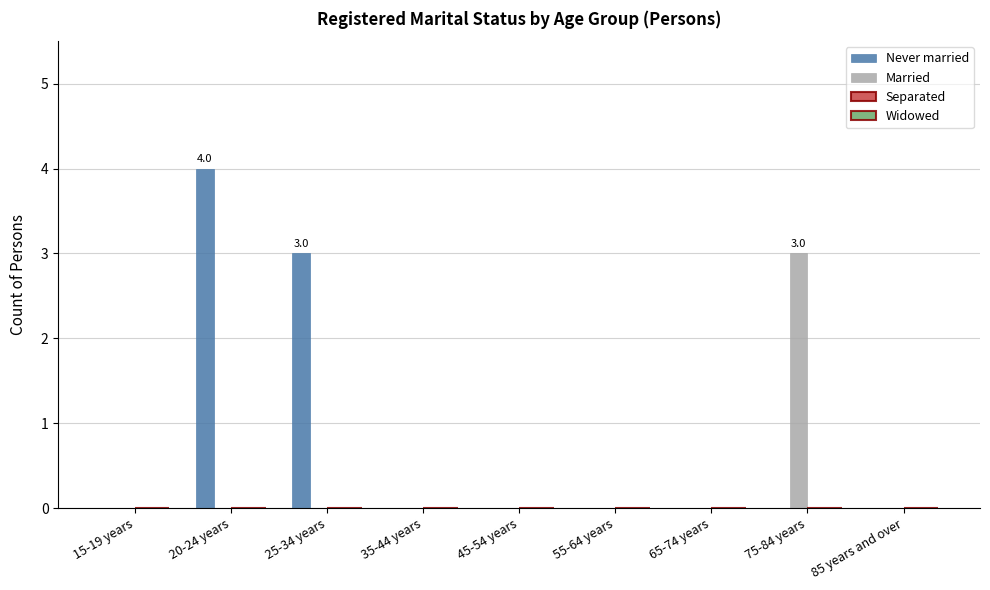

At which label does Never married reach its peak?

20-24 years